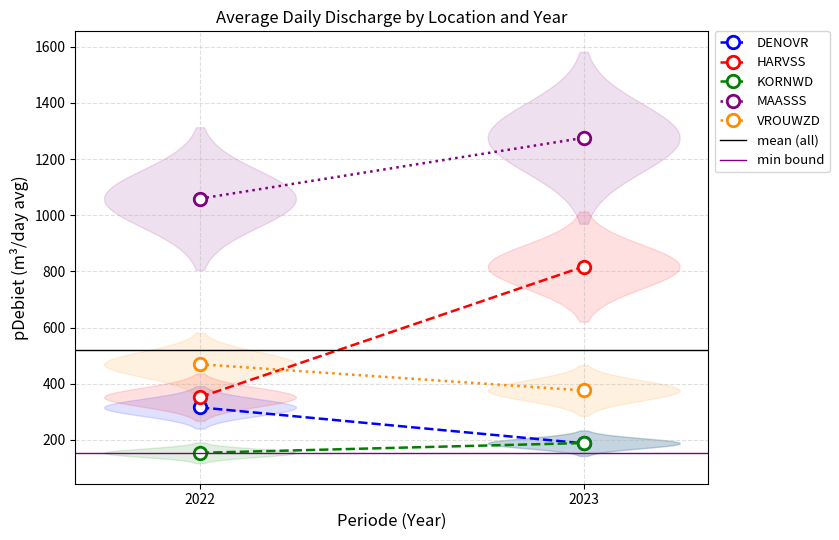

Is it true that VROUWZD equals 469.1 at 2022?

True